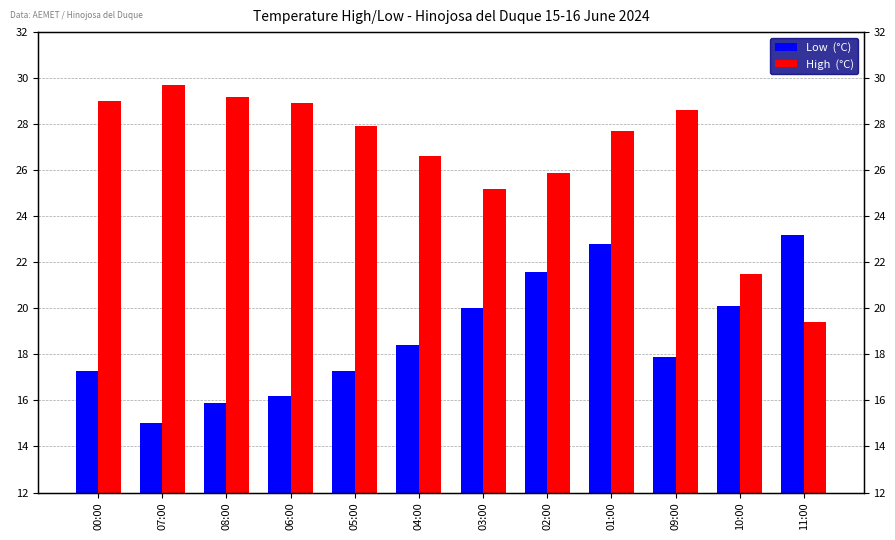

What is the difference between the maximum and minimum values in the Low  (°C) series?

8.2